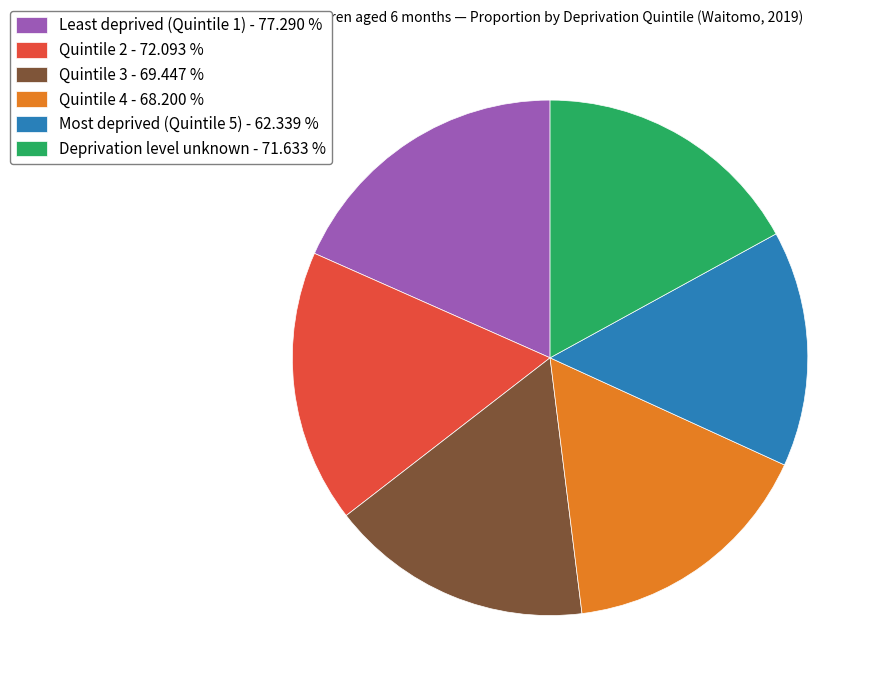

Combined, do Least deprived (Quintile 1) and Most deprived (Quintile 5) account for over 50%?

No